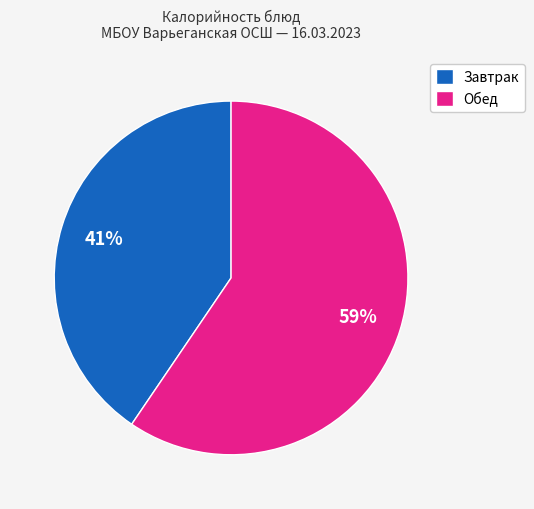

Does Обед represent more than half of the total?

Yes